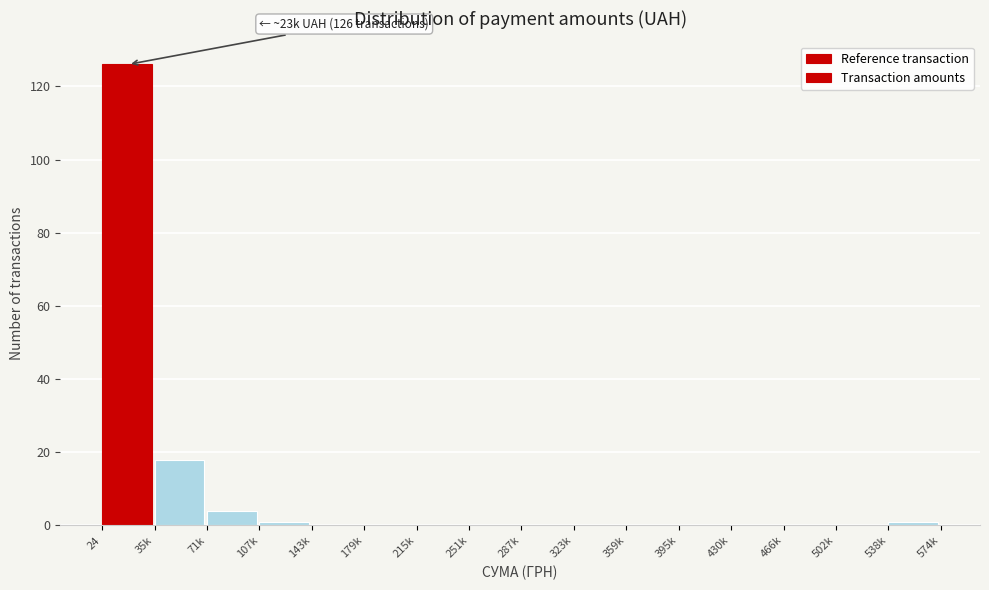

Reading right to left, extract all data points from this chart.

538k=1	502k=0	466k=0	430k=0	395k=0	359k=0	323k=0	287k=0	251k=0	215k=0	179k=0	143k=0	107k=1	71k=4	35k=18	24=126